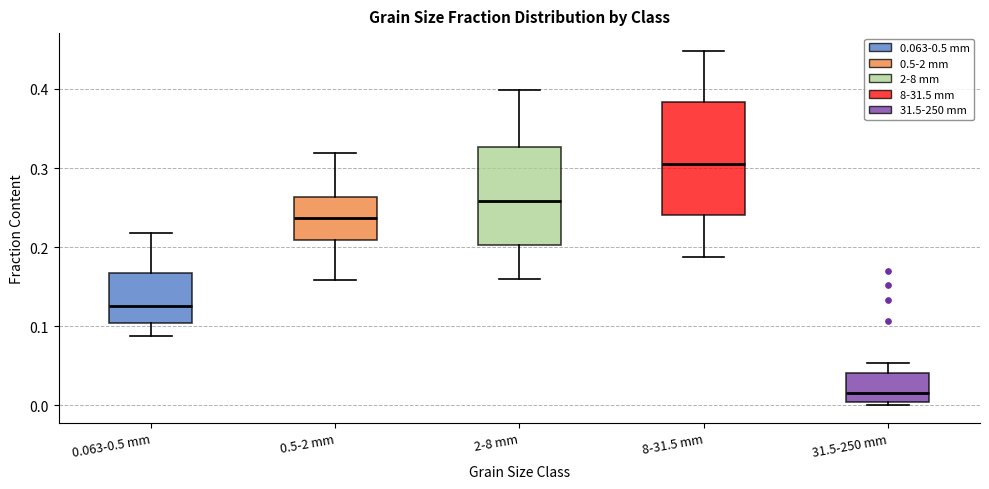

Where does the lower whisker of the box for 0.063-0.5 mm end on the y-axis? The values are not printed on the chart, so give them approximately, as read against the axis.

0.09